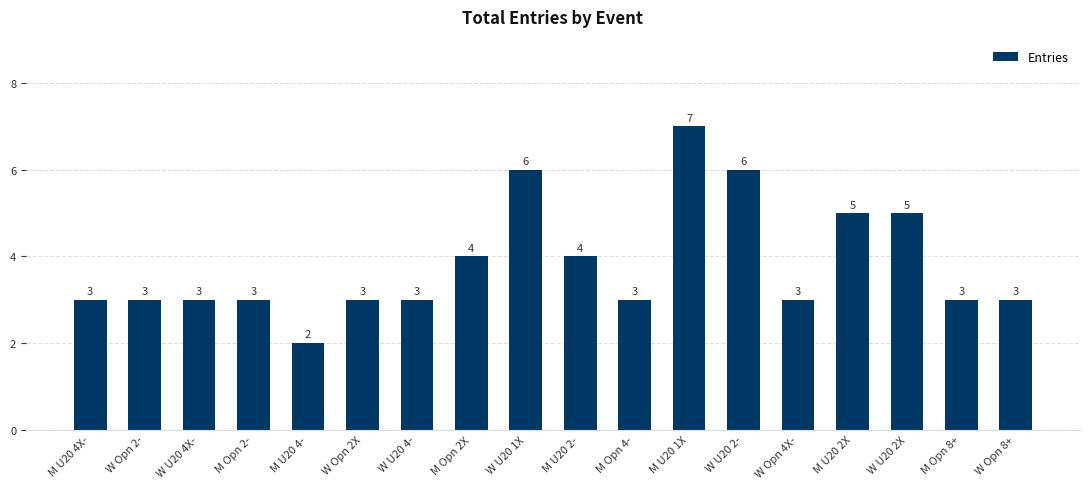

What is the approximate value at M U20 4-?

2